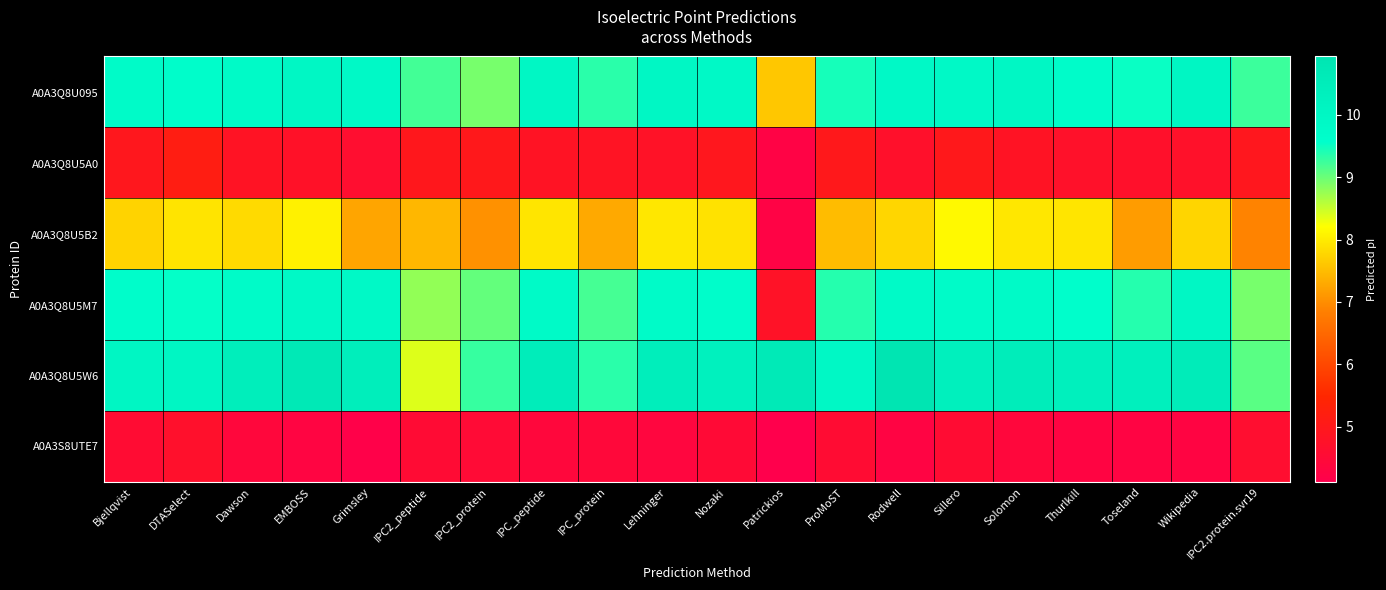

At how many categories does at least one series exceed 9?

20